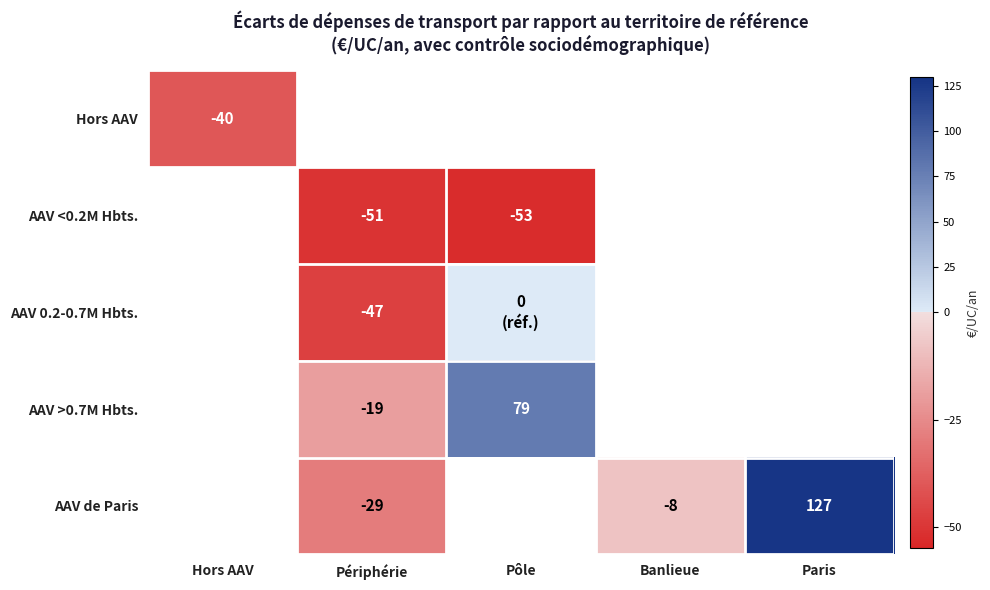

Which label corresponds to the largest value in the chart?

Paris